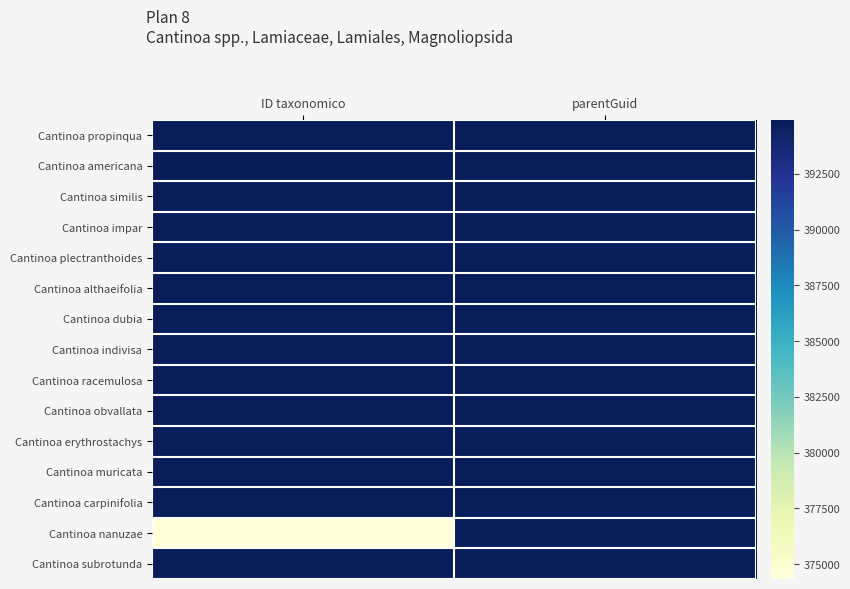

Between parentGuid and ID taxonomico, which is larger?

ID taxonomico